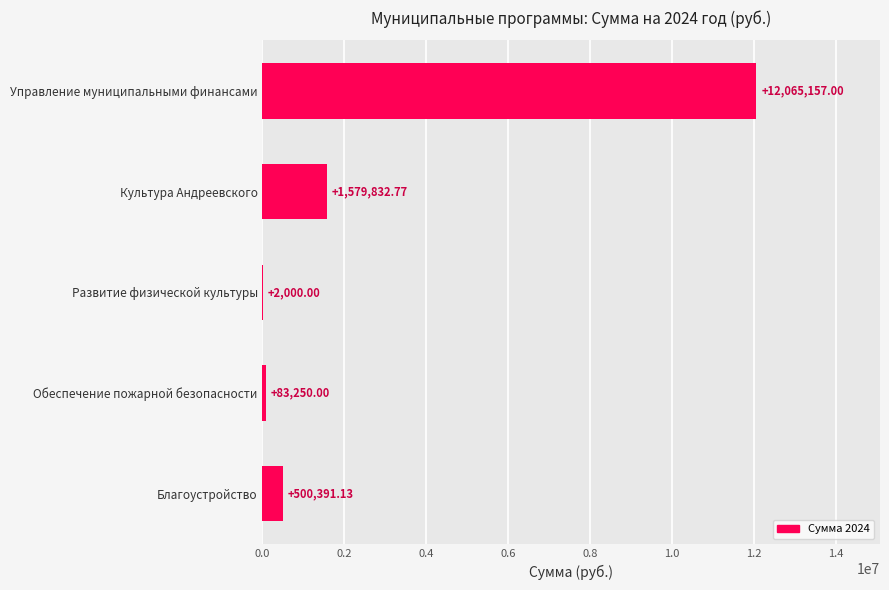

Which label corresponds to the largest value in the chart?

Управление муниципальными финансами